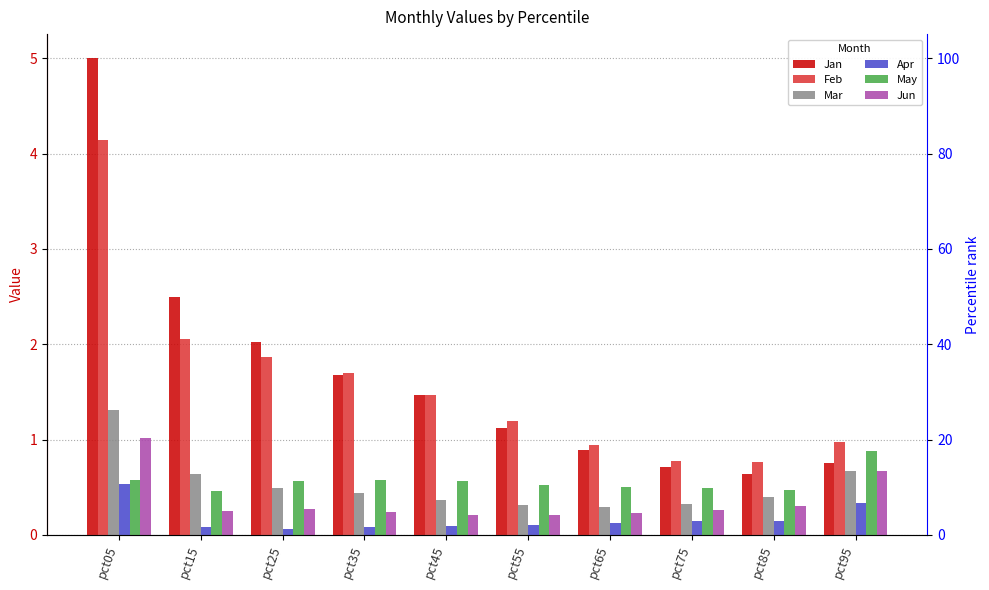

The Jan series shows 2.5 at pct15. True or false?

True